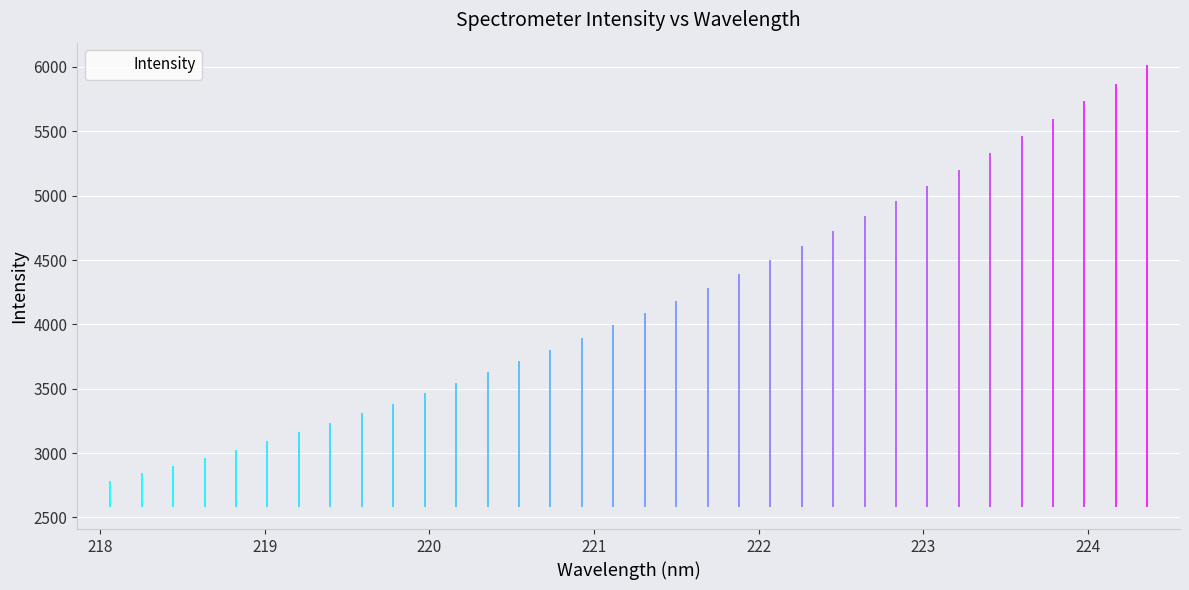

What is the minimum value shown in the chart?

2781.9